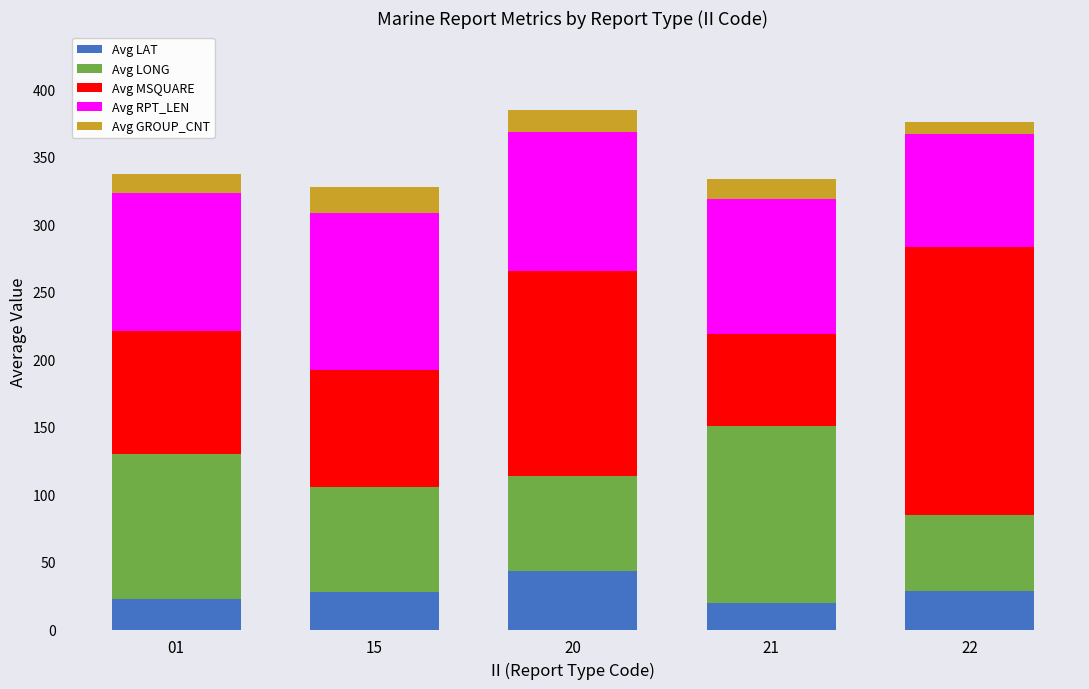

What is the sum of all Avg LAT values?

142.5